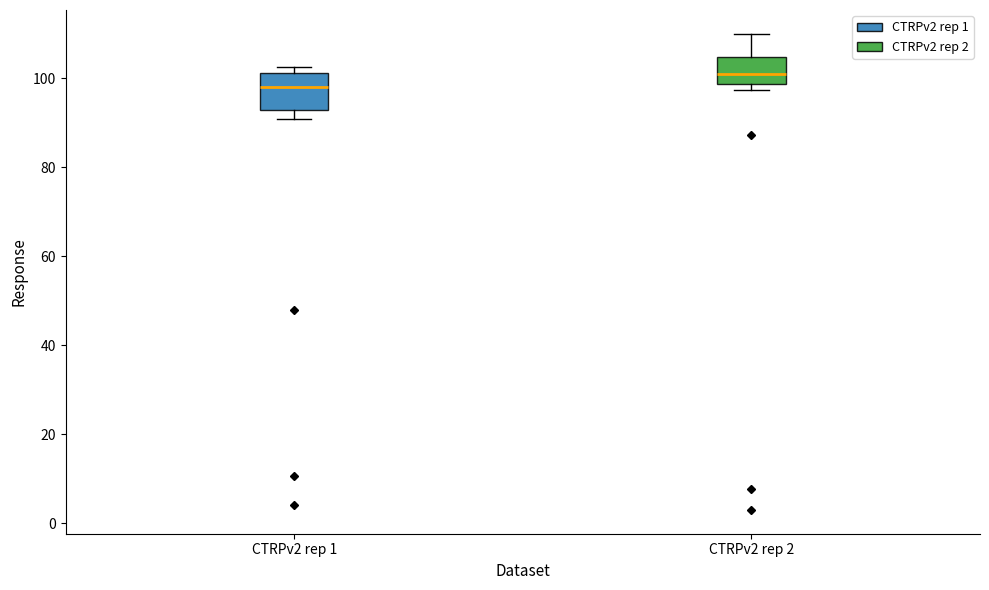

Which box's median line is the lowest?

CTRPv2 rep 1